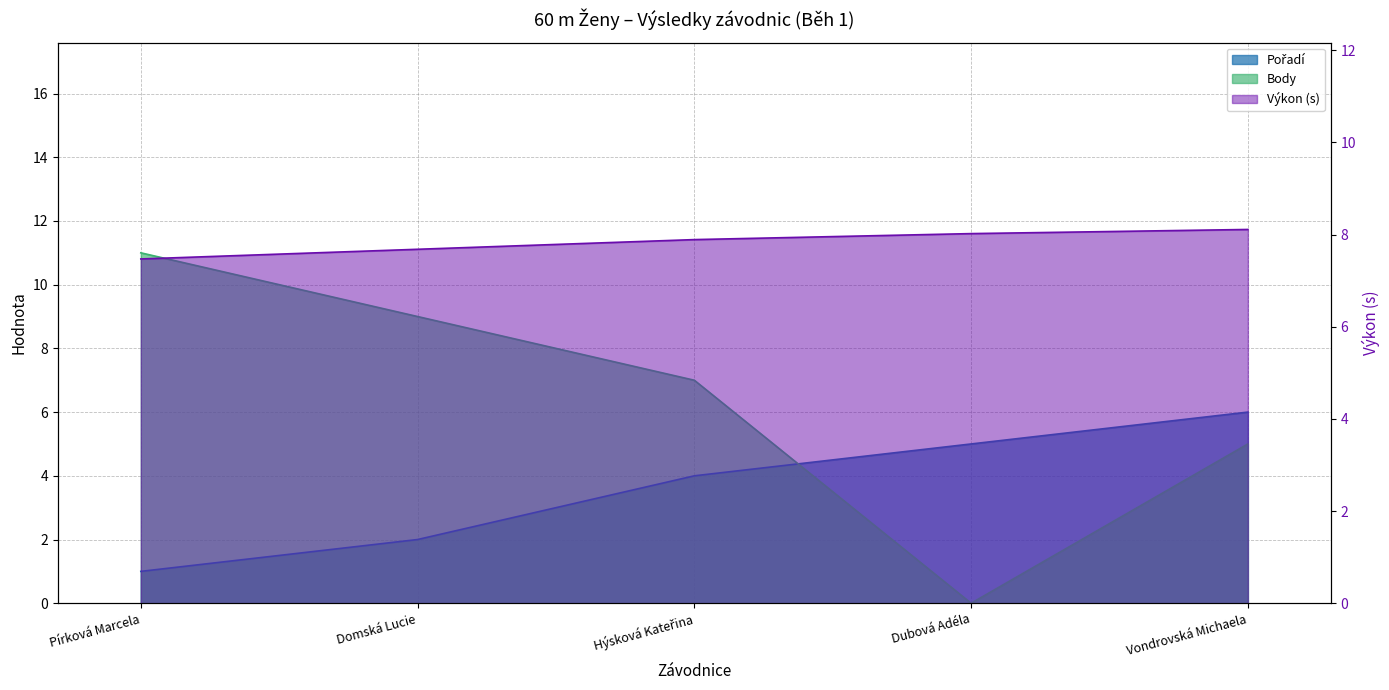

At which label does Pořadí reach its peak?

Vondrovská Michaela